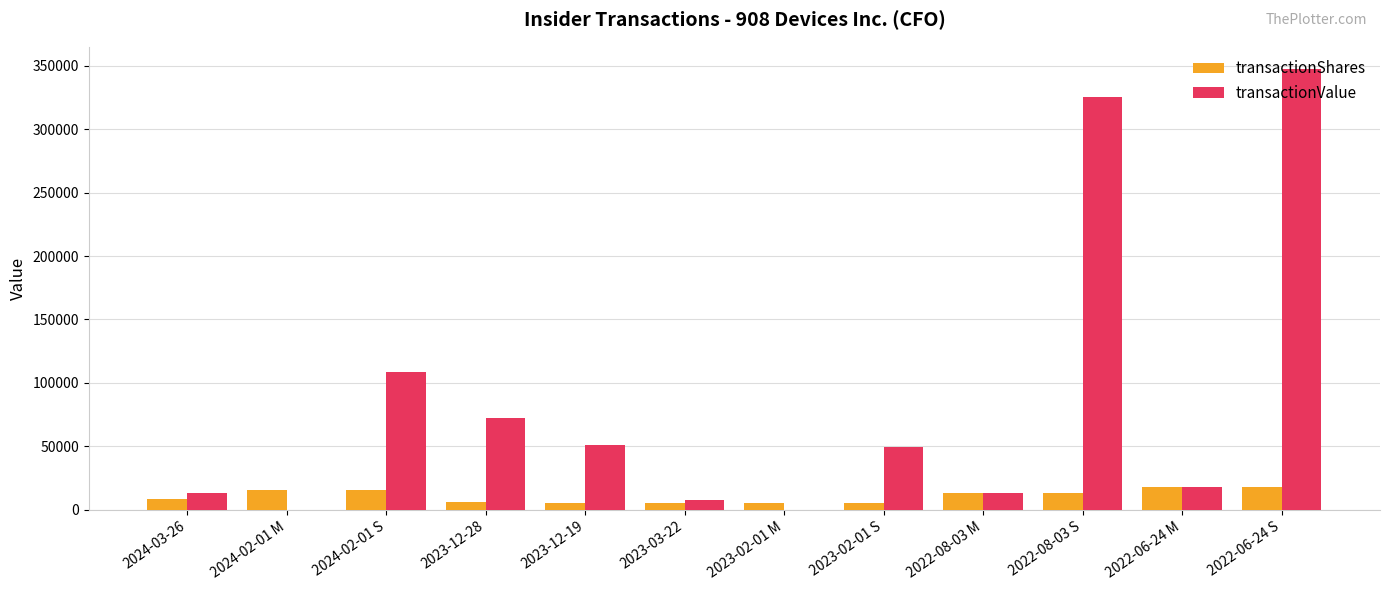

What is the sum of all transactionShares values?

129081